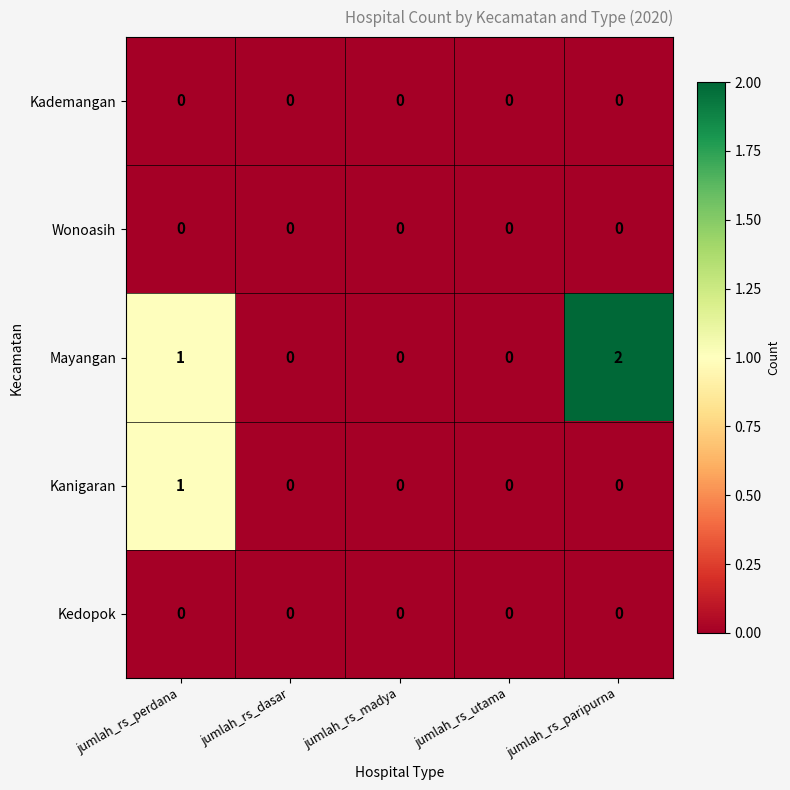

Which category has the highest value in the Mayangan series?

jumlah_rs_paripurna